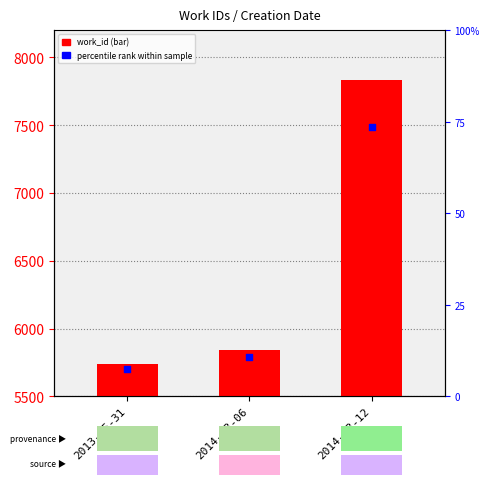

Which series reaches the minimum Y coordinate?

work_id